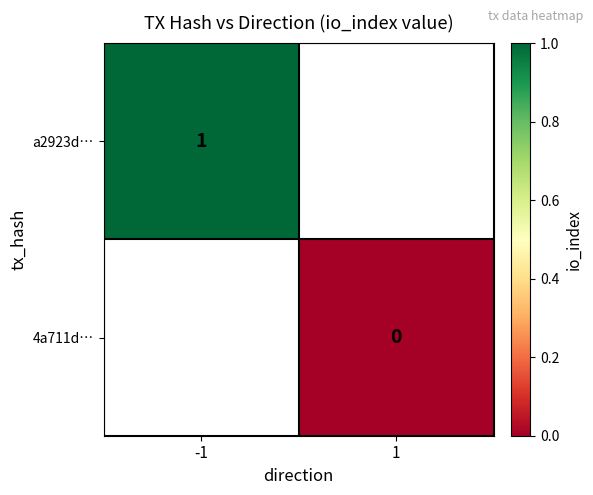

The value of a2923d… at -1 is 1. True or false?

True